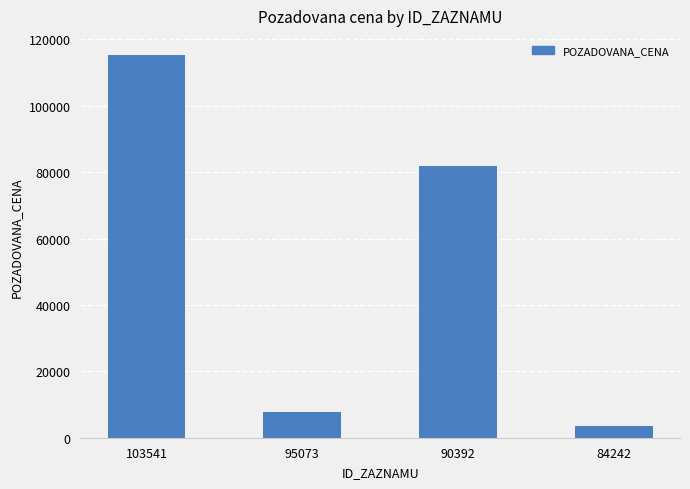

List the labels in order of value, smallest first.

84242, 95073, 90392, 103541